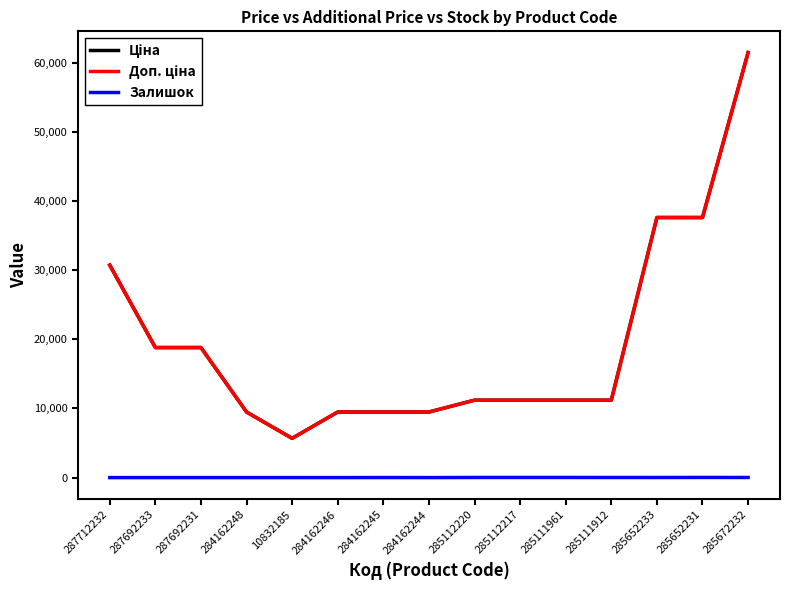

Is this an area chart (filled region under the line)?

No